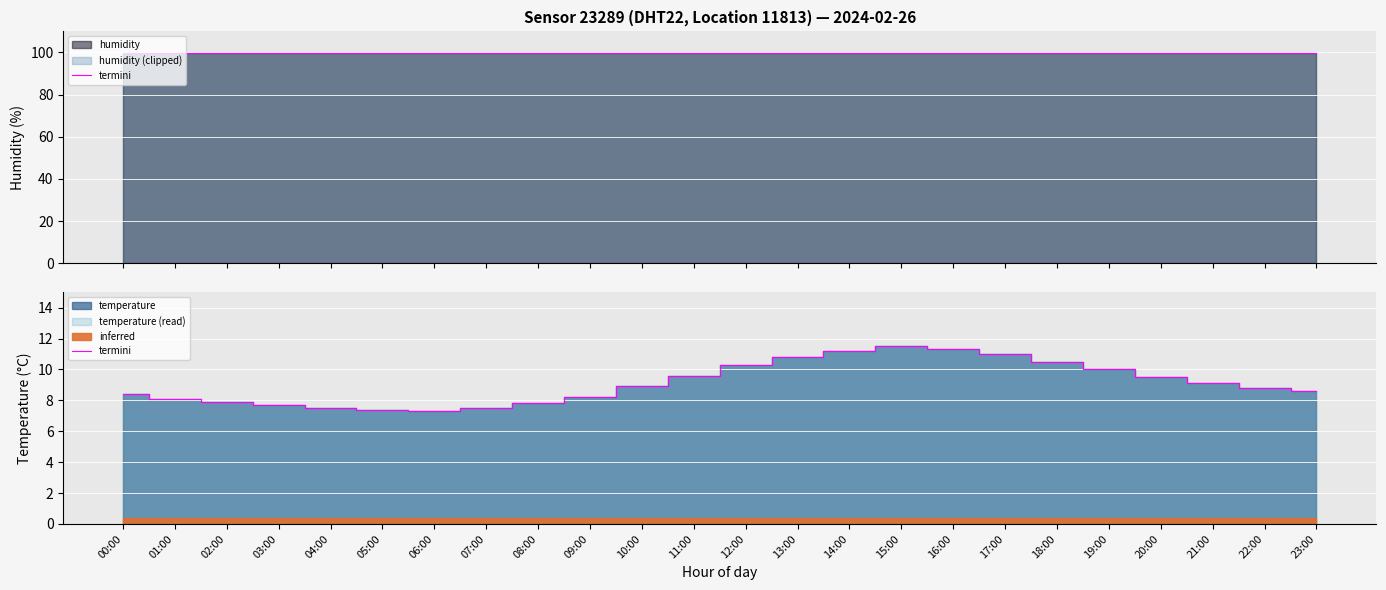

What is the smallest value displayed?

7.3